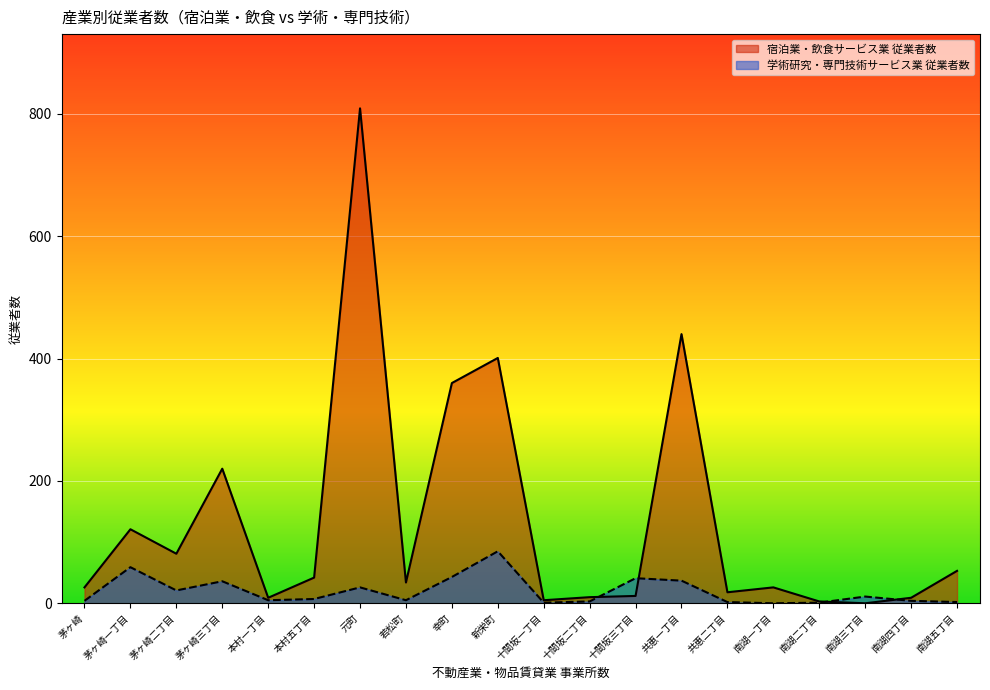

Which category has the lowest value across all series?

南湖三丁目